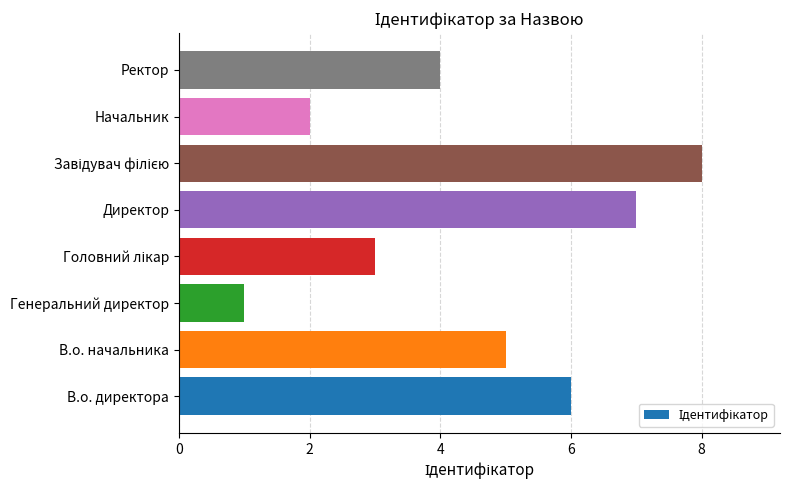

Is it true that the value at В.о. директора is 6?

True